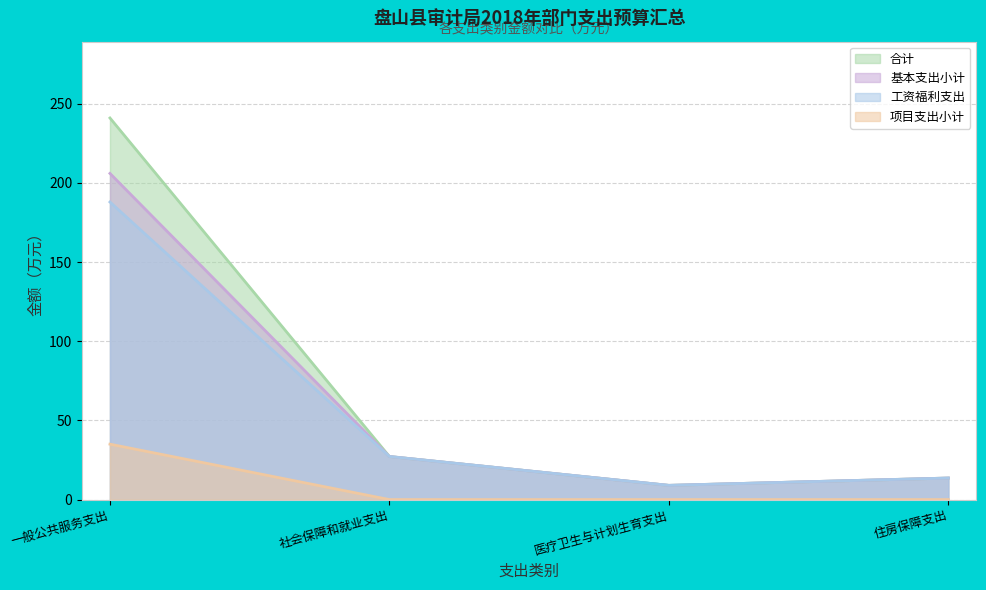

What value does the 工资福利支出 series have at 医疗卫生与计划生育支出?

9.0